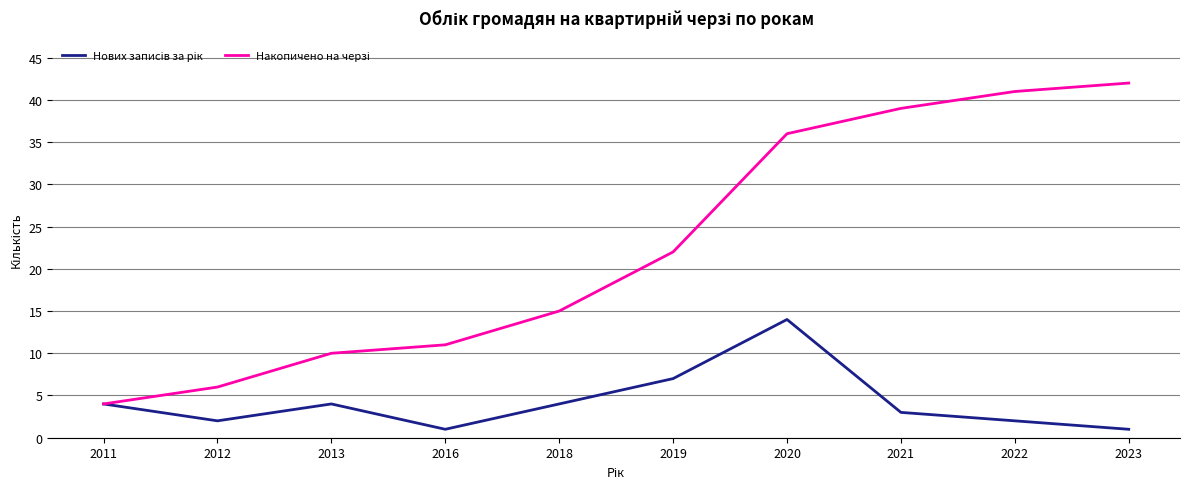

What is the difference between the highest and lowest values at 2021?

36